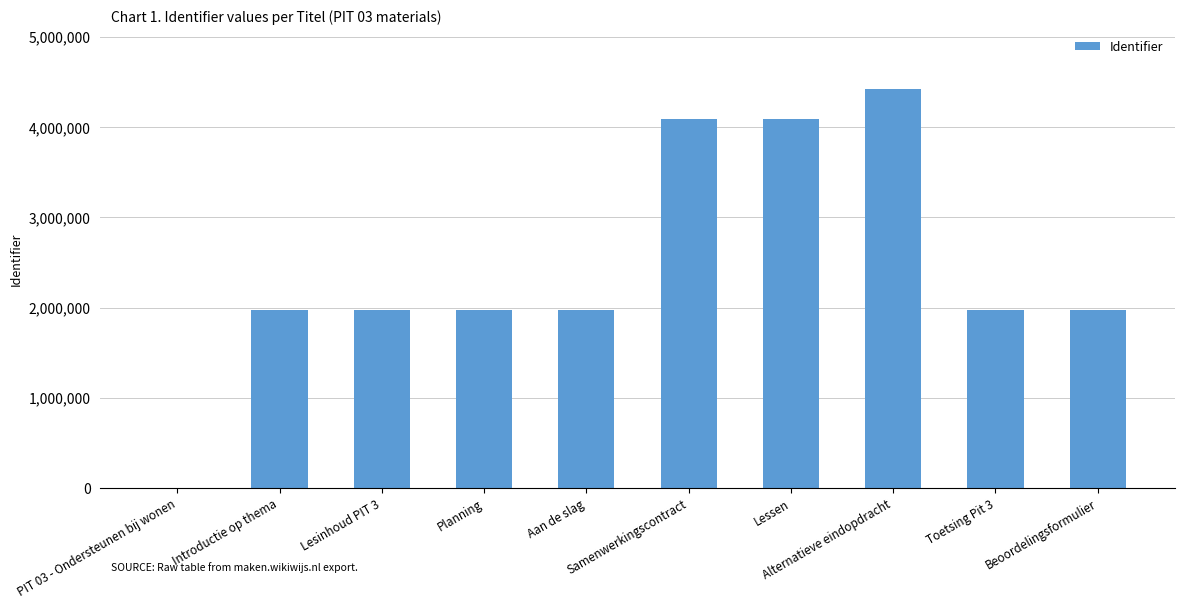

True or false: the data shows 3447831 at Lesinhoud PIT 3.

False